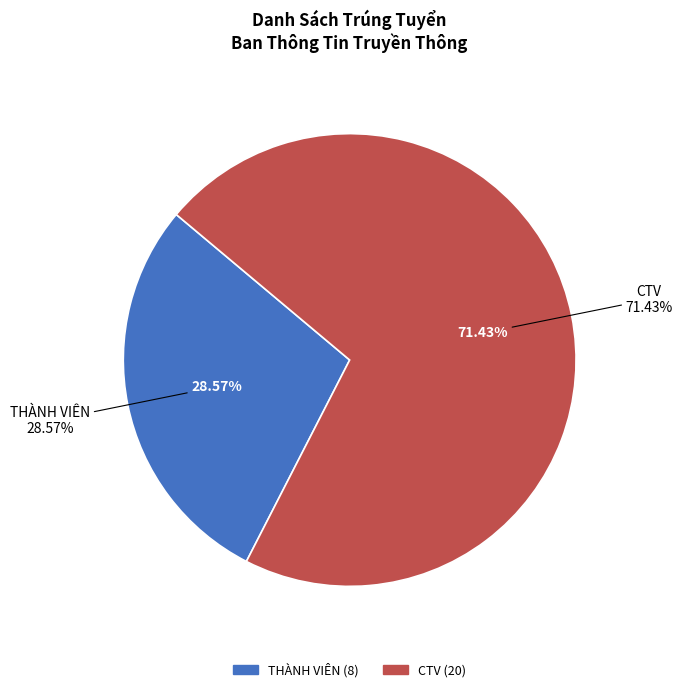

To the nearest percent, what is the average slice percentage?

50%